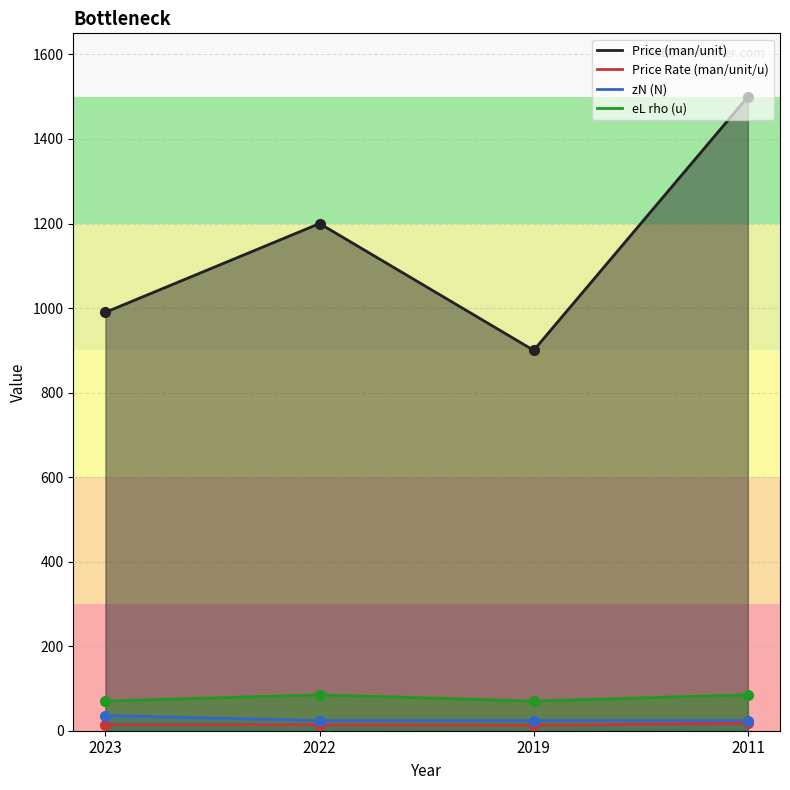

What is the value of the Price (man/unit) point at the 3rd from the left?

900.0